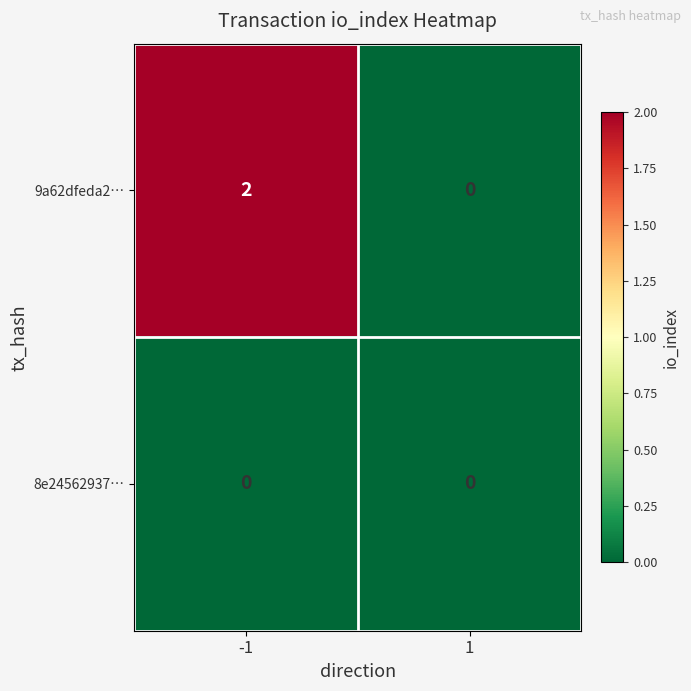

Which series has the largest range (max minus min)?

9a62dfeda2…